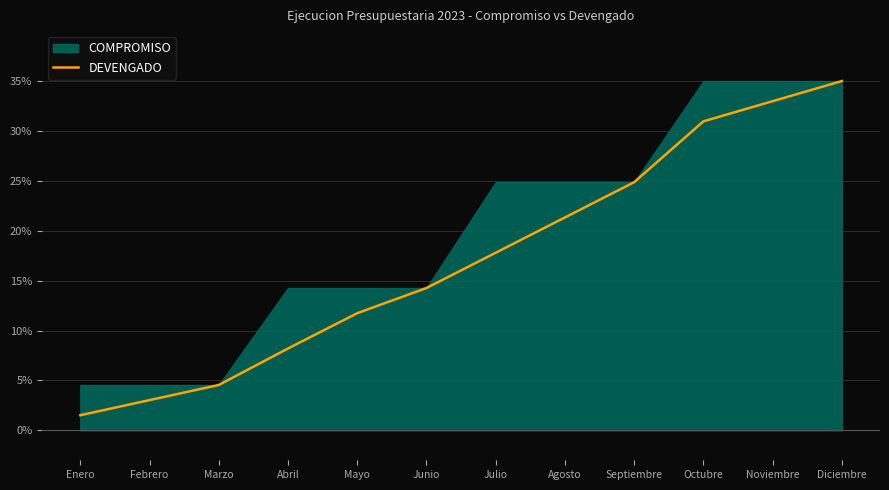

True or false: the data has more than 2 interior local peaks.

False